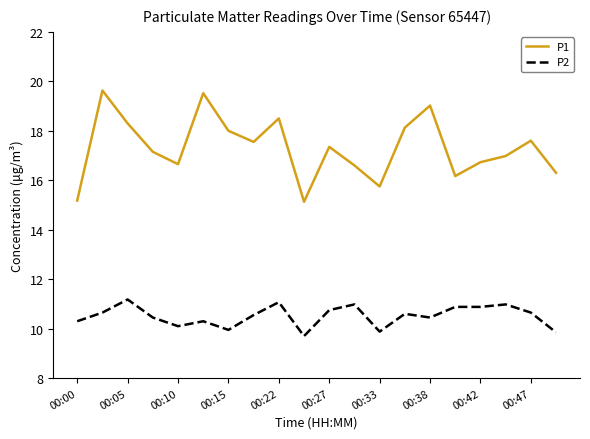

Which series has the largest total across all categories?

P1